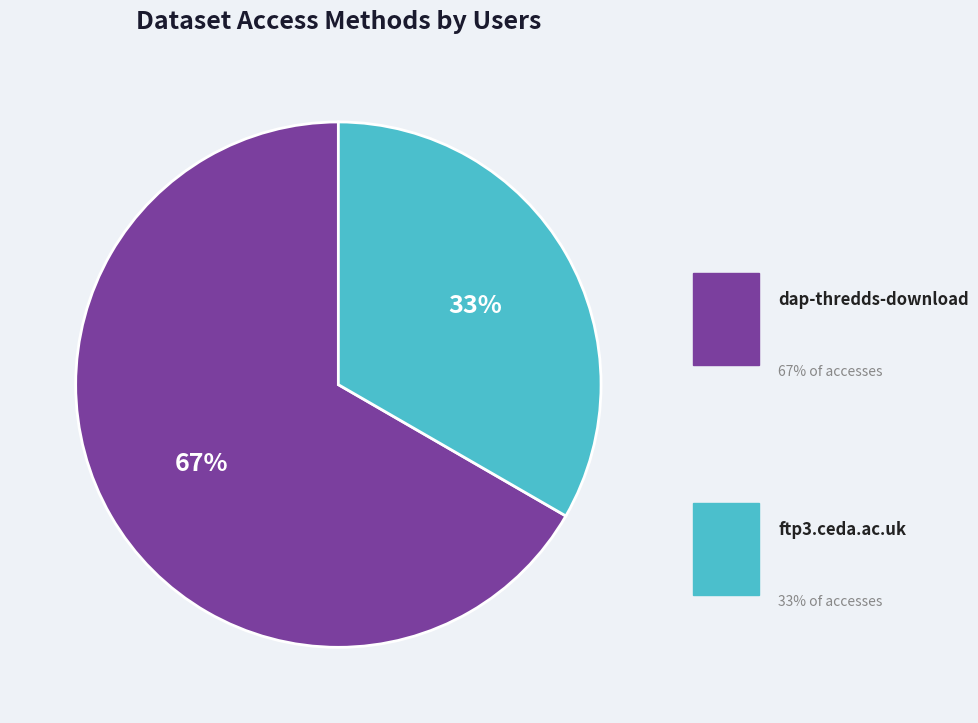

Is there any slice that represents more than half of the pie?

Yes